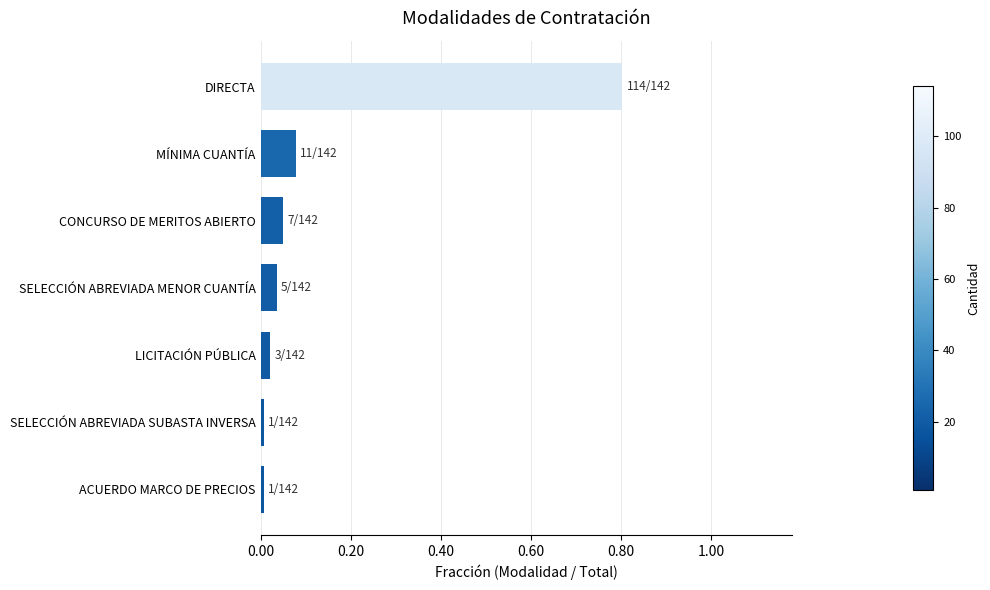

Which label corresponds to the largest value in the chart?

DIRECTA